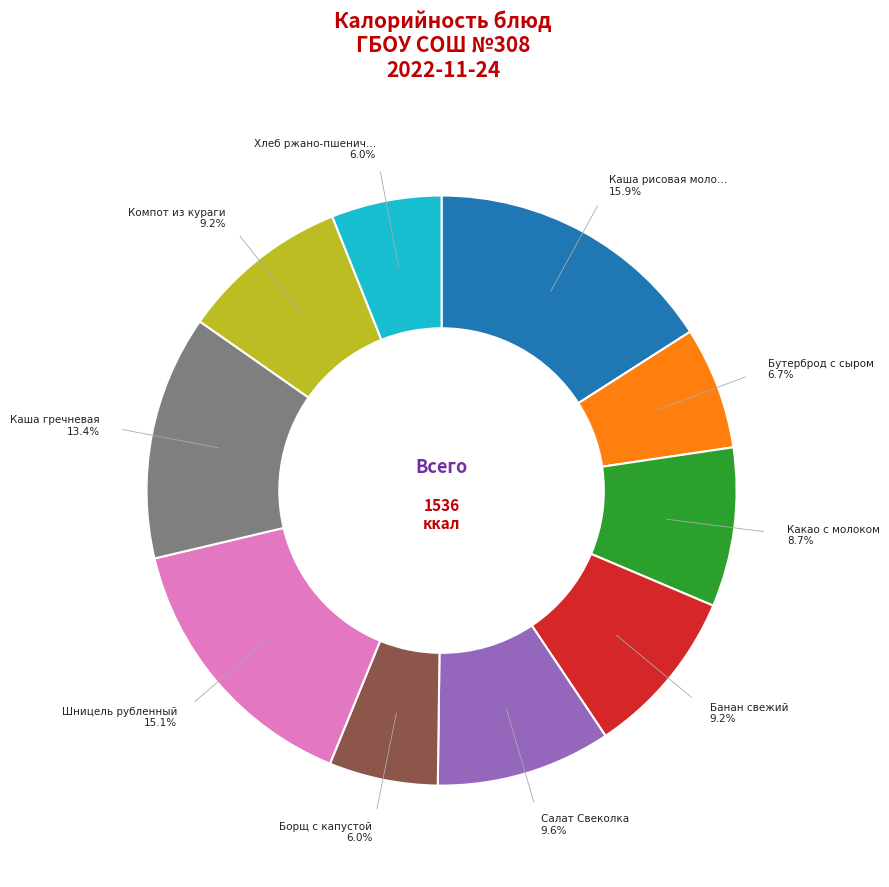

Does any single category account for the majority?

No